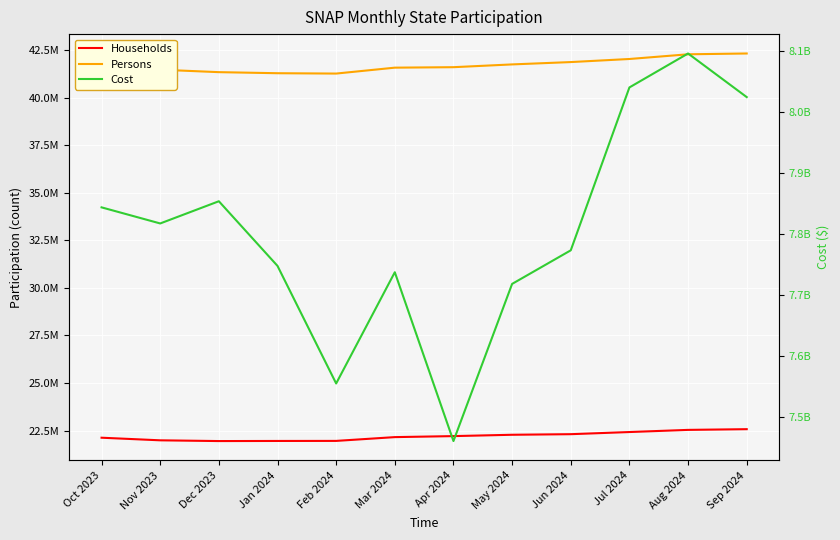

Where does the Households series first go above 22210789?

May 2024